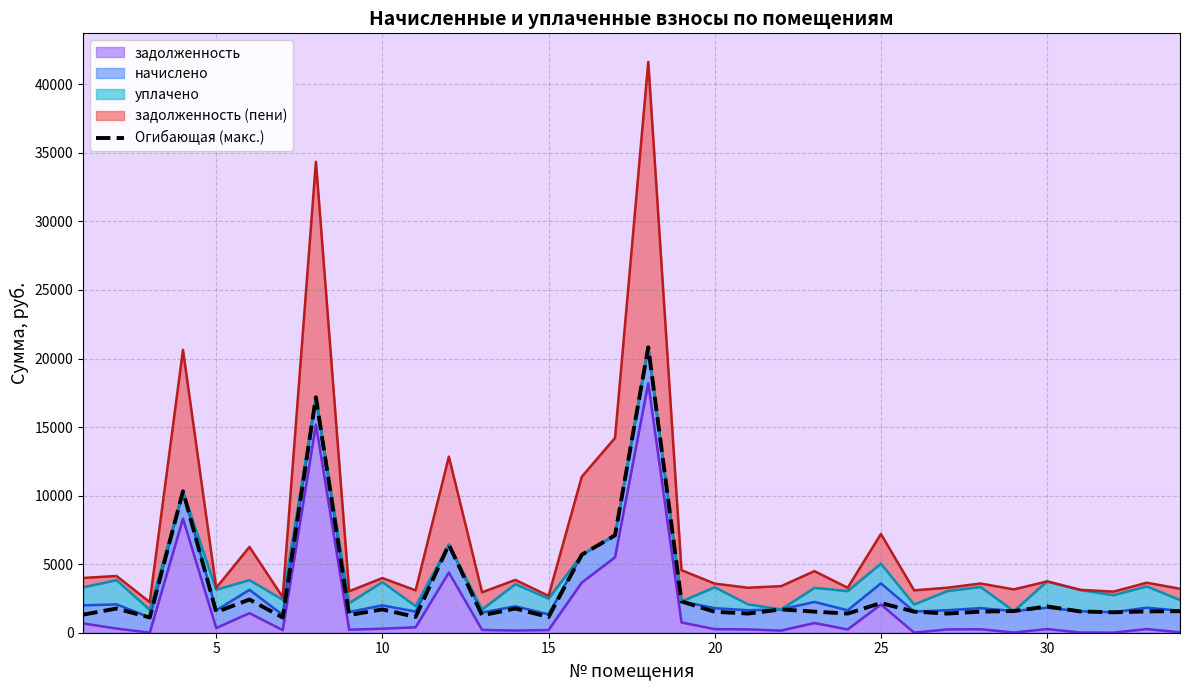

Is it true that the value at 5 is 1765.0?

True